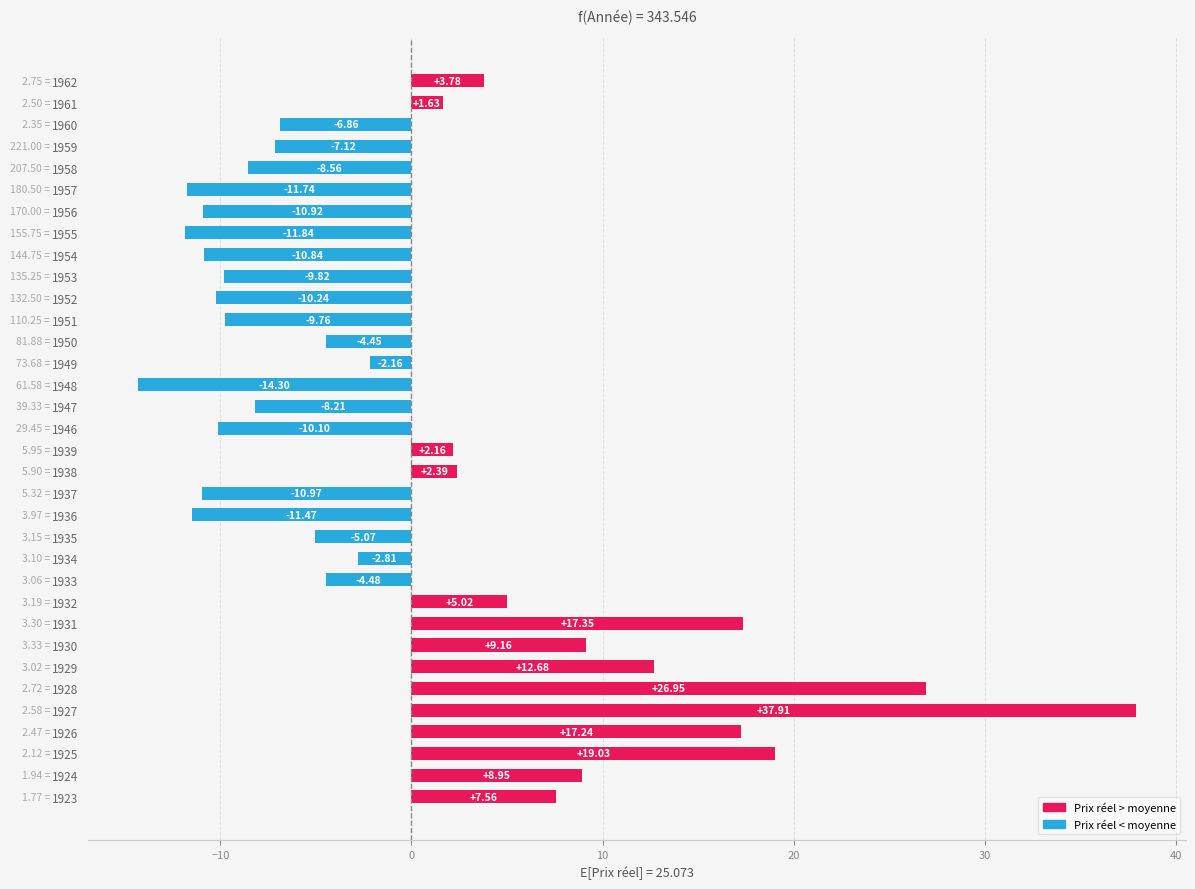

Between 1954 and 1956, which is larger?

1954